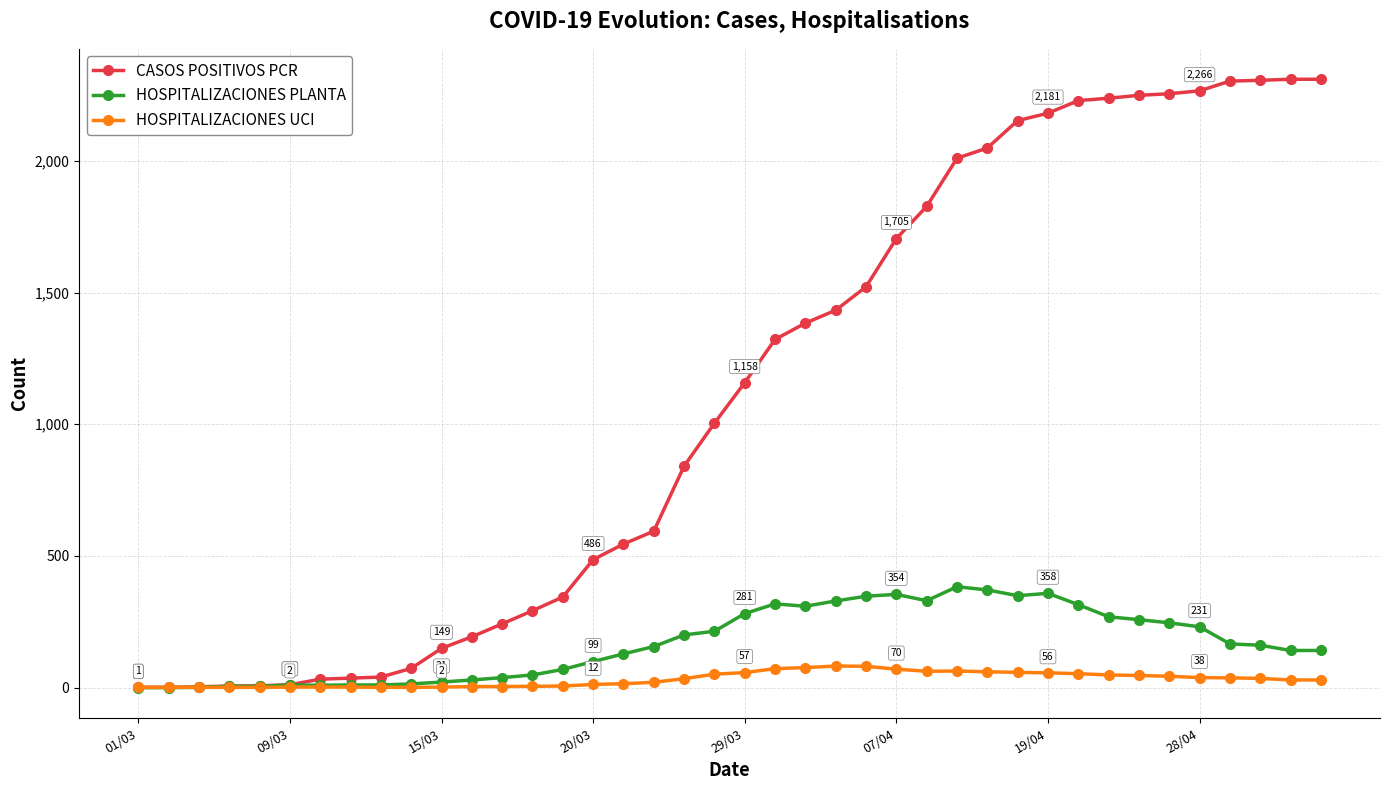

Does the chart have visible grid lines?

Yes